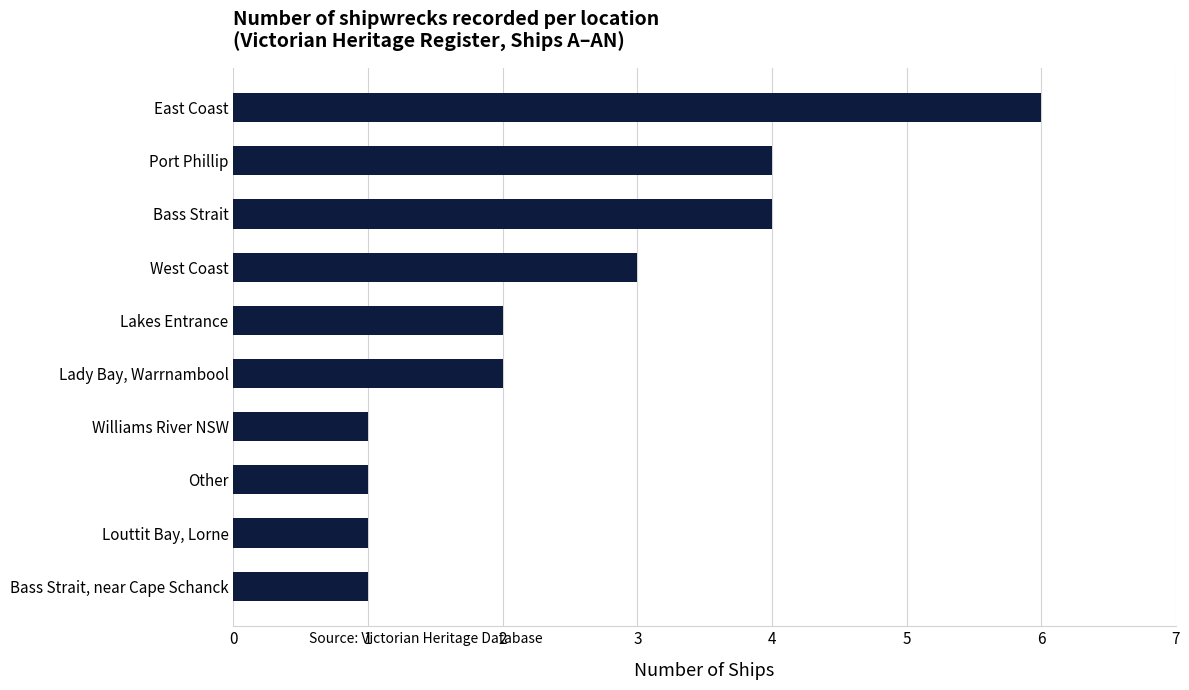

Where is the data nearest to the value 3?

West Coast